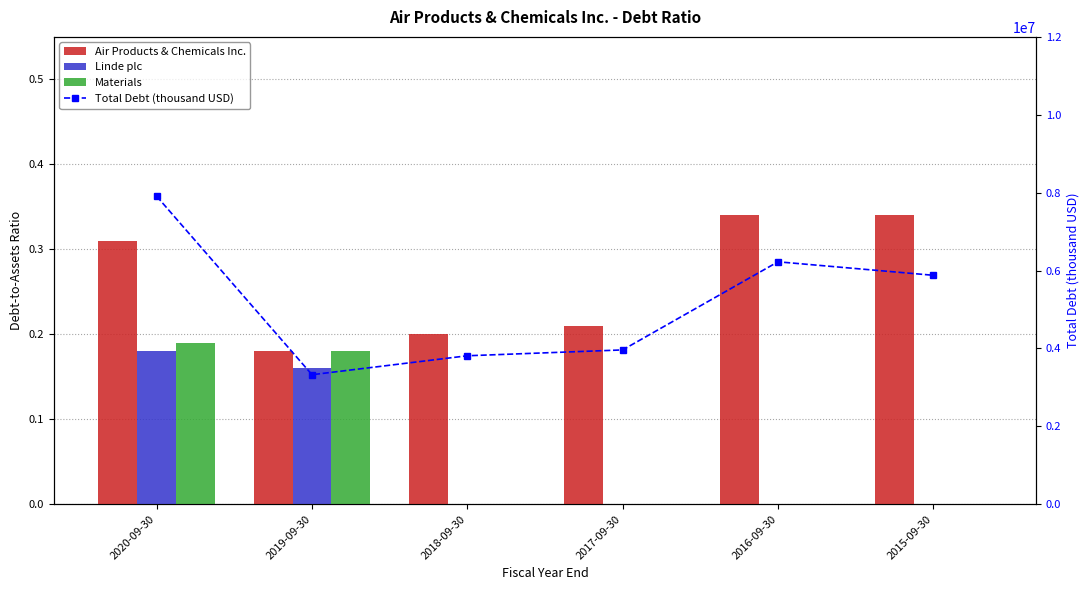

Is it true that Materials equals -0.1 at 2016-09-30?

False